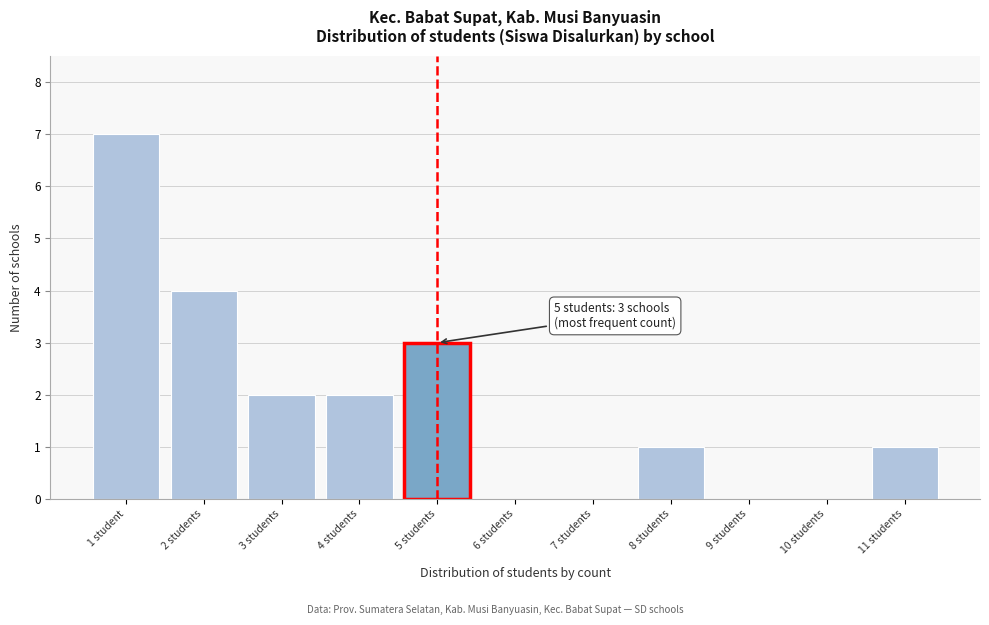

Reading left to right, extract all data points from this chart.

1 student=7	2 students=4	3 students=2	4 students=2	5 students=3	6 students=0	7 students=0	8 students=1	9 students=0	10 students=0	11 students=1